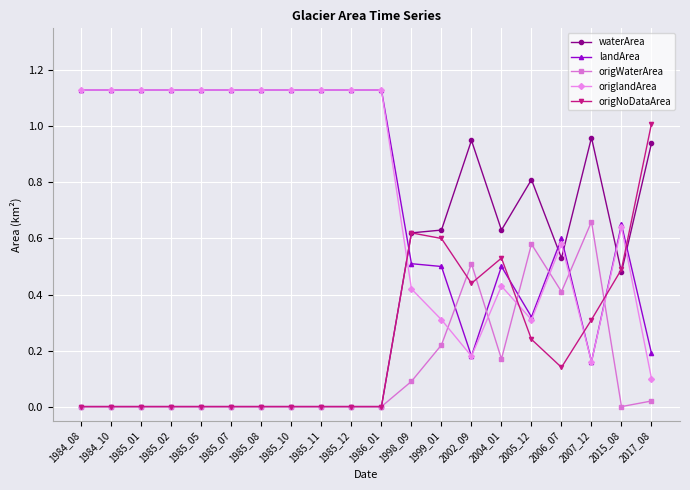

Is it true that origWaterArea equals 0.0 at 1985_08?

True